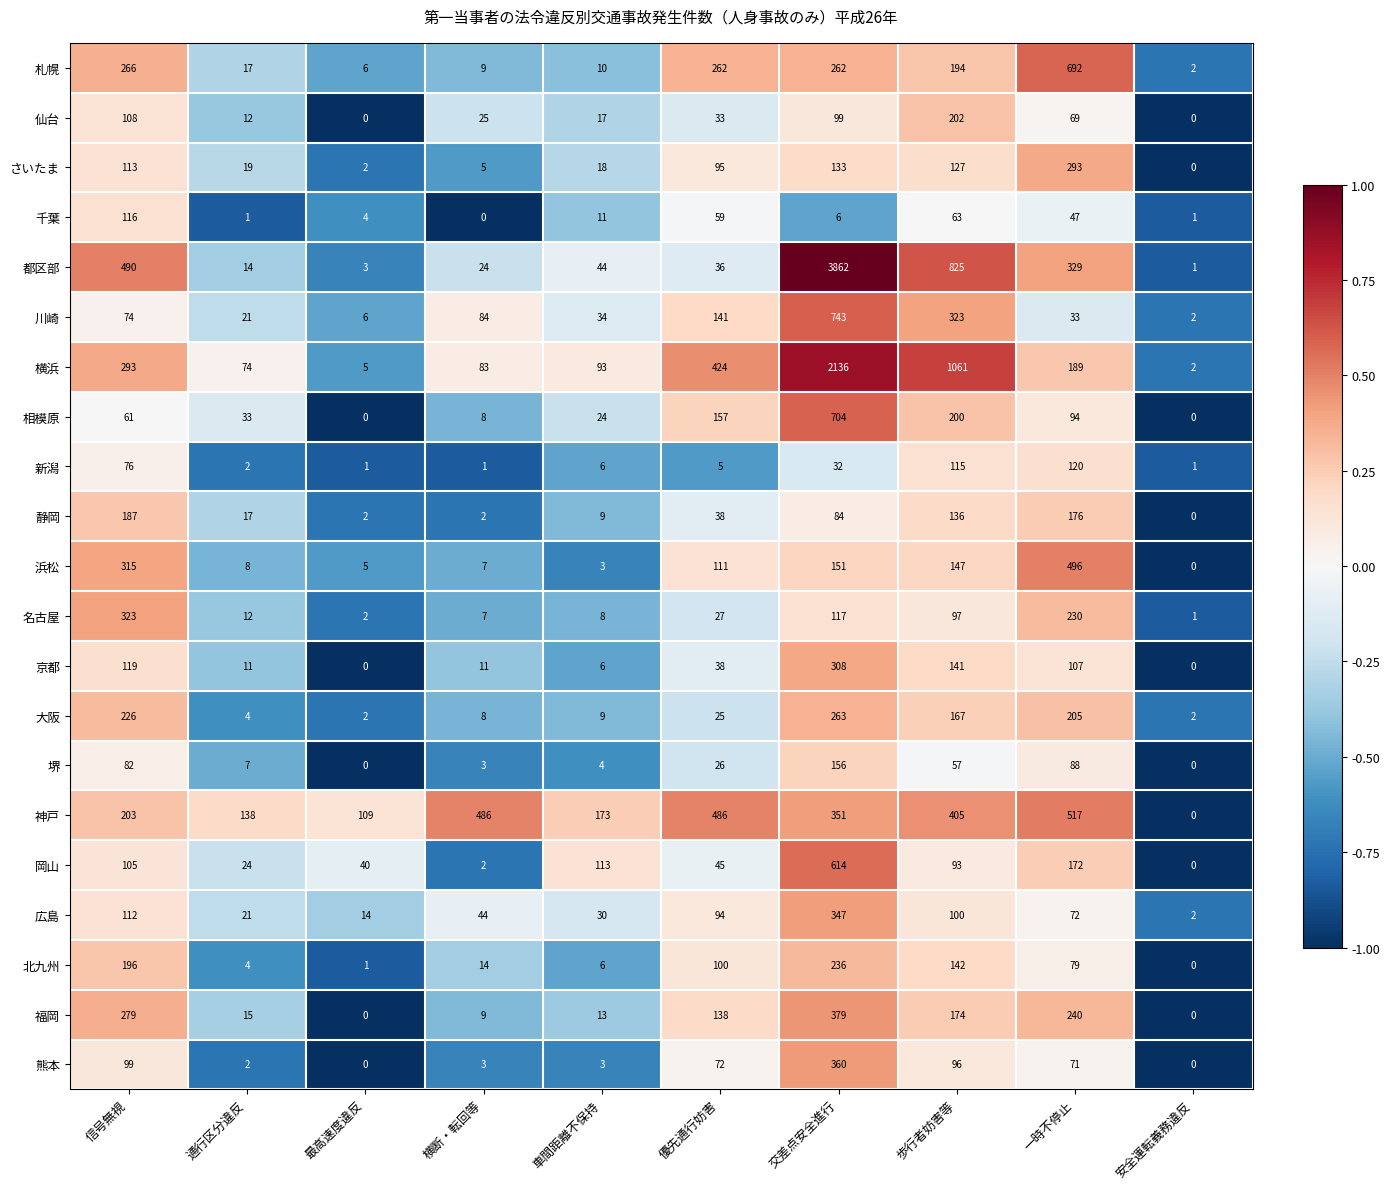

At which category is the sum across all series the highest?

交差点安全進行